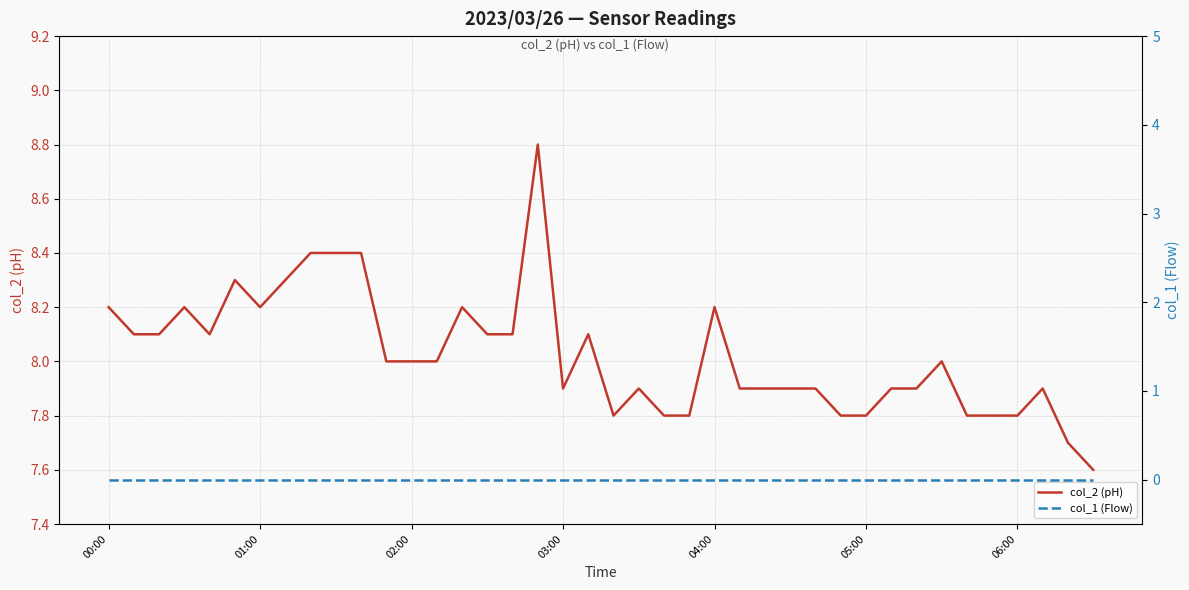

The value of col_1 (Flow) at 13 is 0.0. True or false?

True